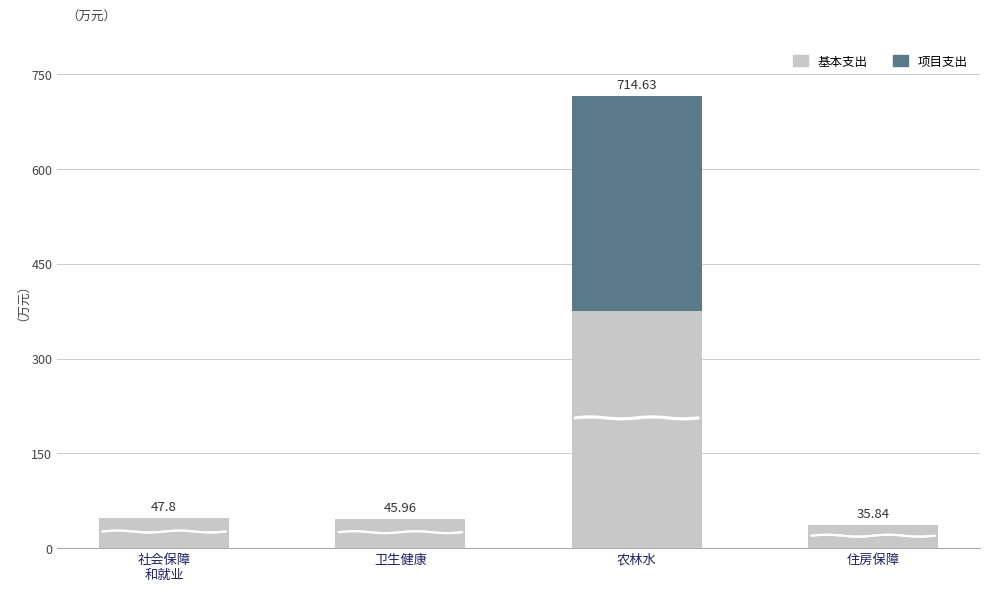

What is the sum of all 基本支出 values?

504.2